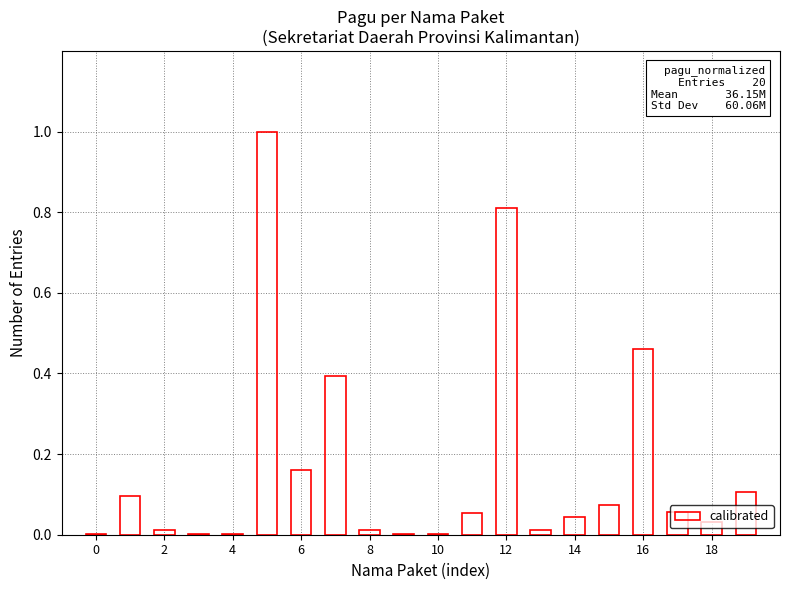

What is the maximum value shown in the chart?

1.0